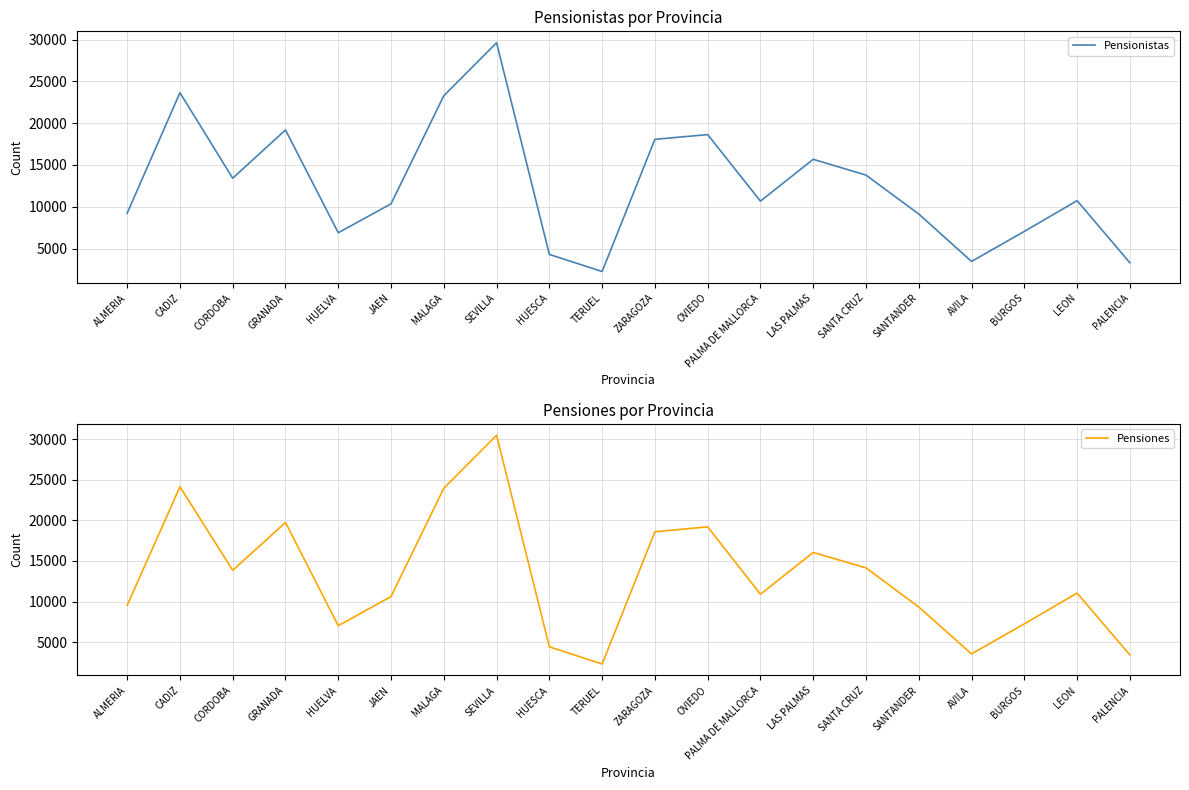

What is the smallest value displayed?

2248